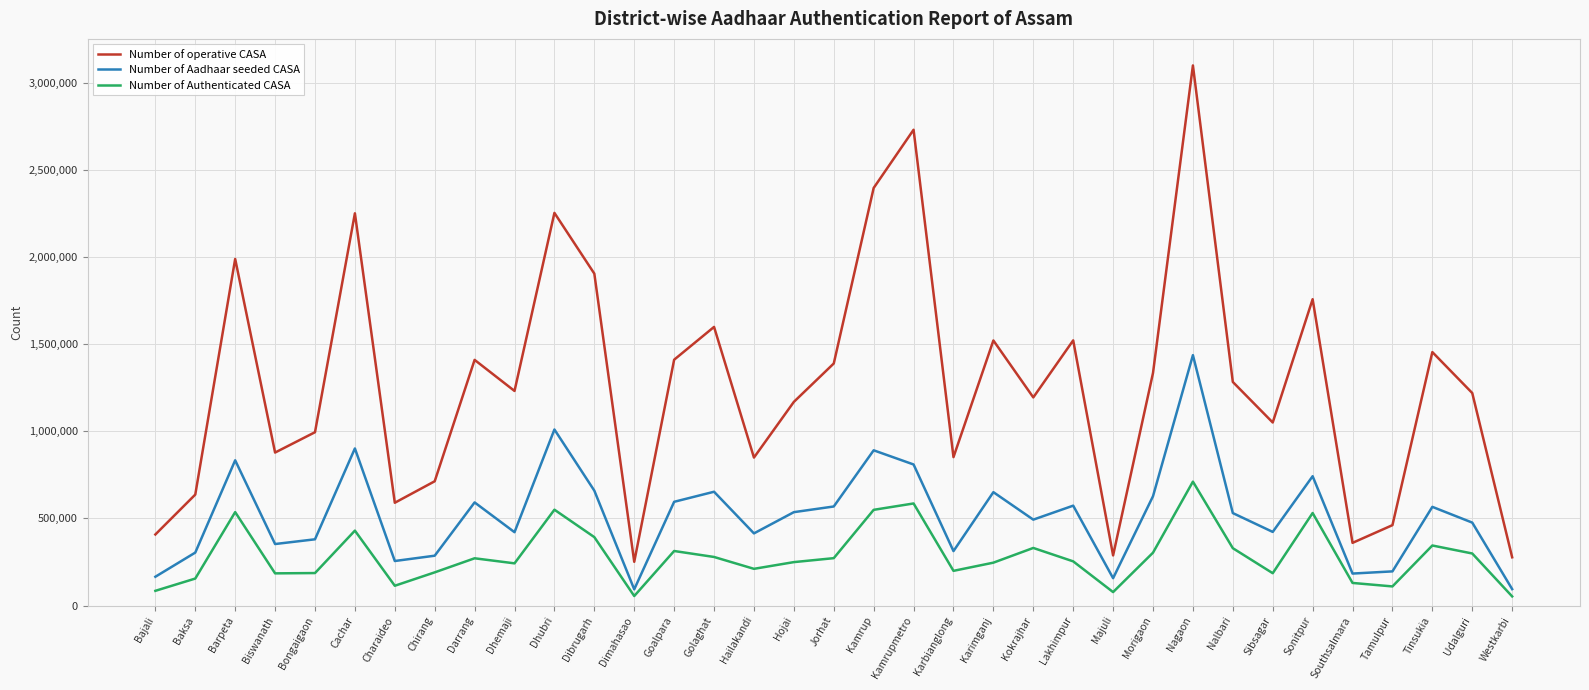

What is the difference between the Number of operative CASA values at Sibsagar and Westkarbi?

773737